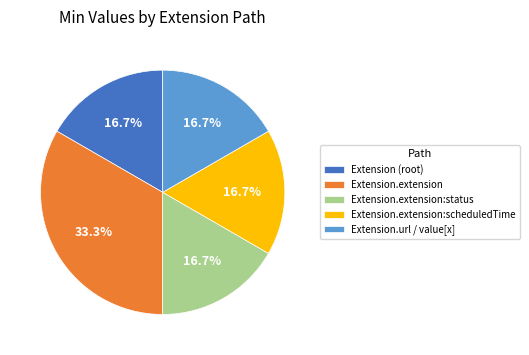

Does any single category account for the majority?

No